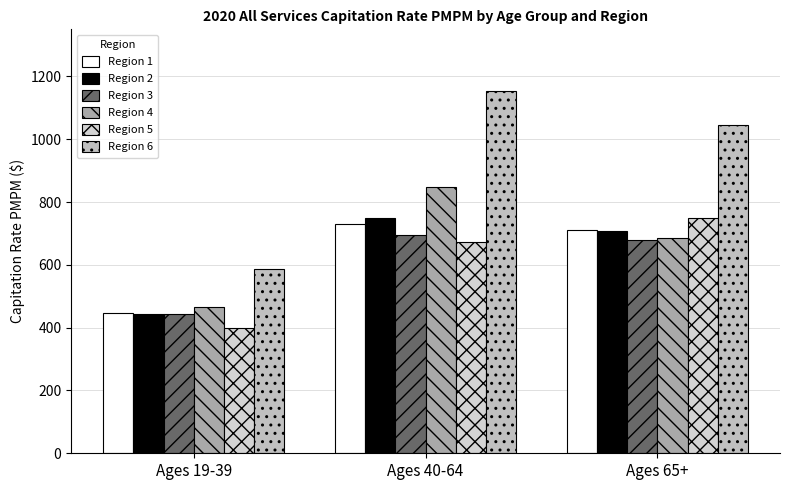

The Region 5 series shows 397.4 at Ages 19-39. True or false?

True